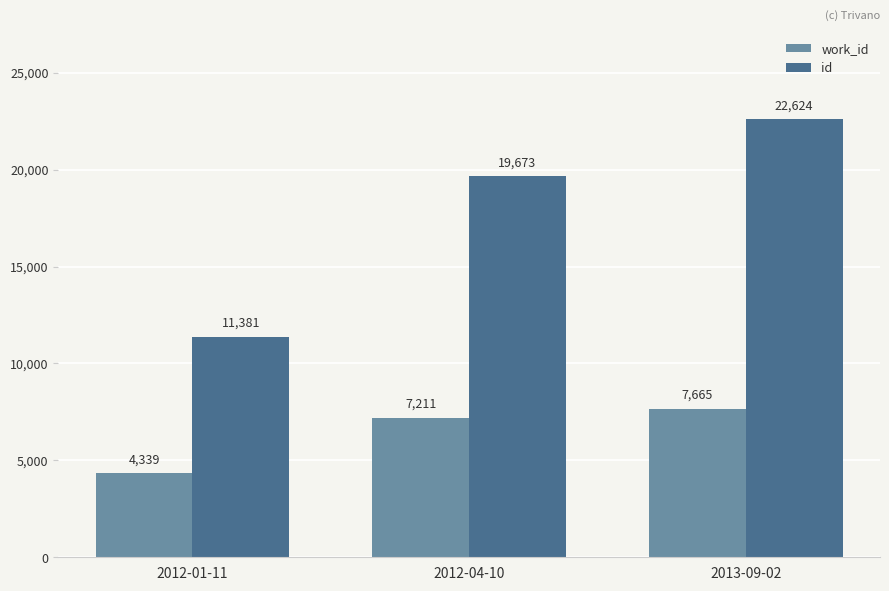

What position from the left is 2012-04-10?

2